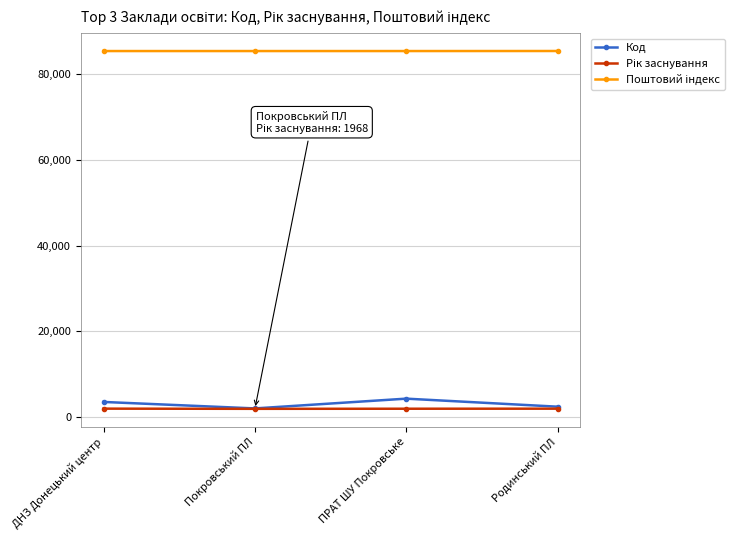

Where is the first local maximum for Код?

ПРАТ ШУ Покровське